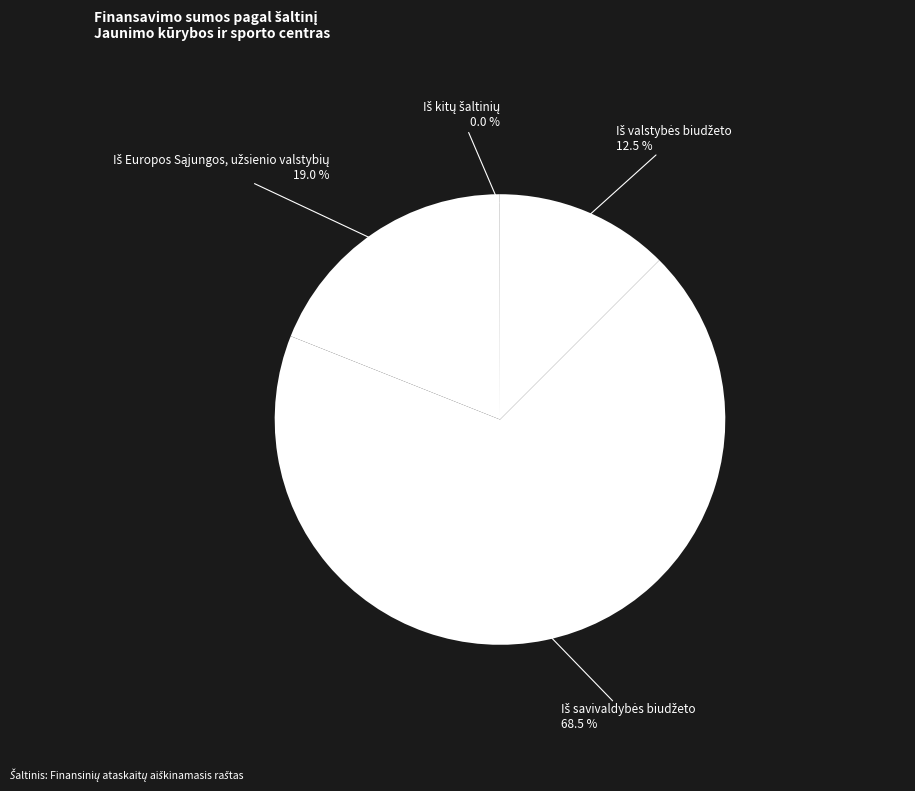

Is there a majority slice in this chart?

Yes